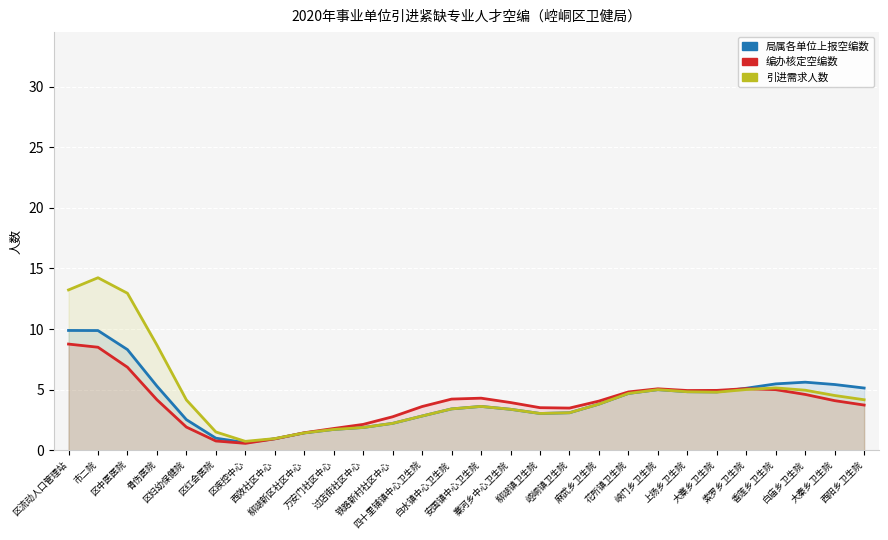

The 引进需求人数 series shows 1.9 at 过店街社区中心. True or false?

True